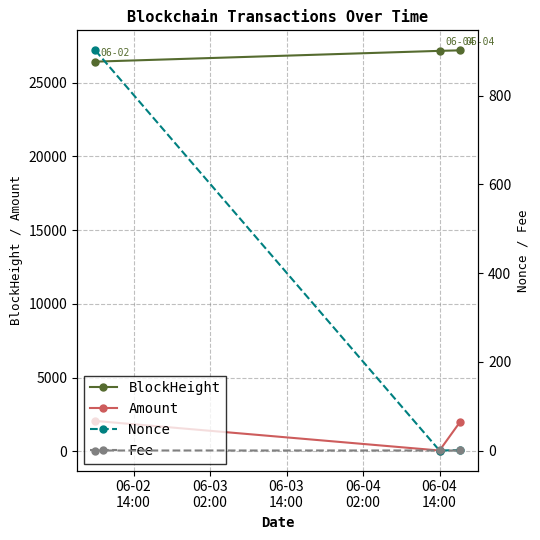

What is the value of the BlockHeight point at the 3rd from the left?

27191.0